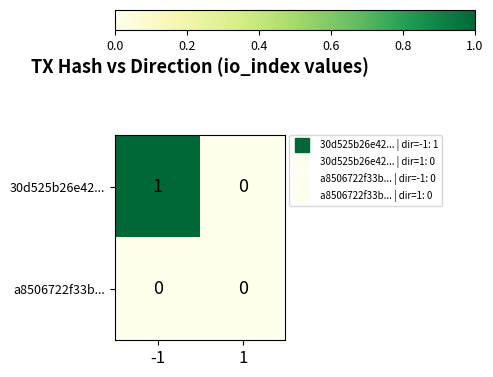

List the series in order of their peak value, highest first.

30d525b26e42..., a8506722f33b...